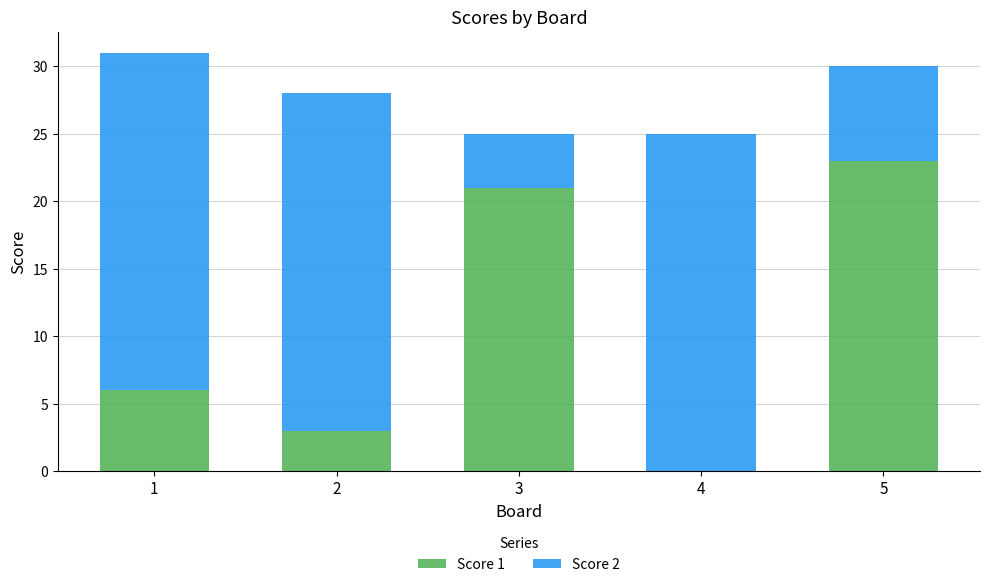

Reading right to left, list the values for the Score 1 series.

5=23	4=0	3=21	2=3	1=6